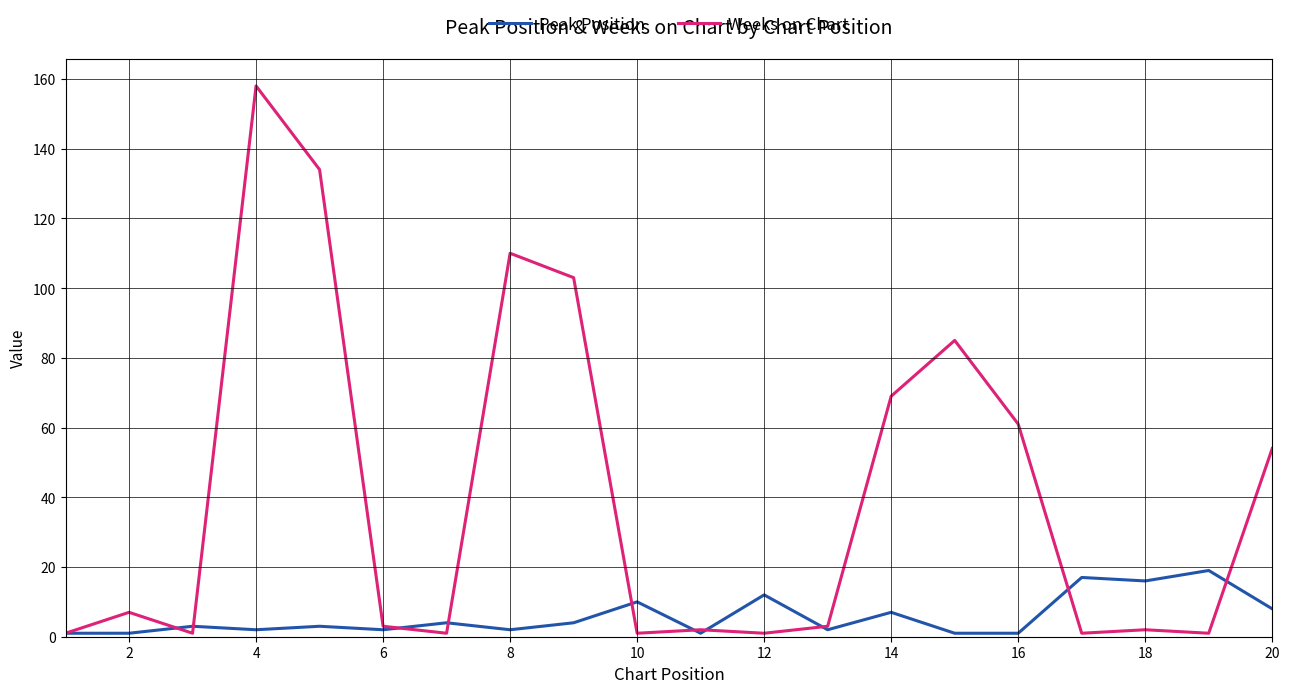

True or false: Peak Position has more than 1 points higher than both neighbors.

True